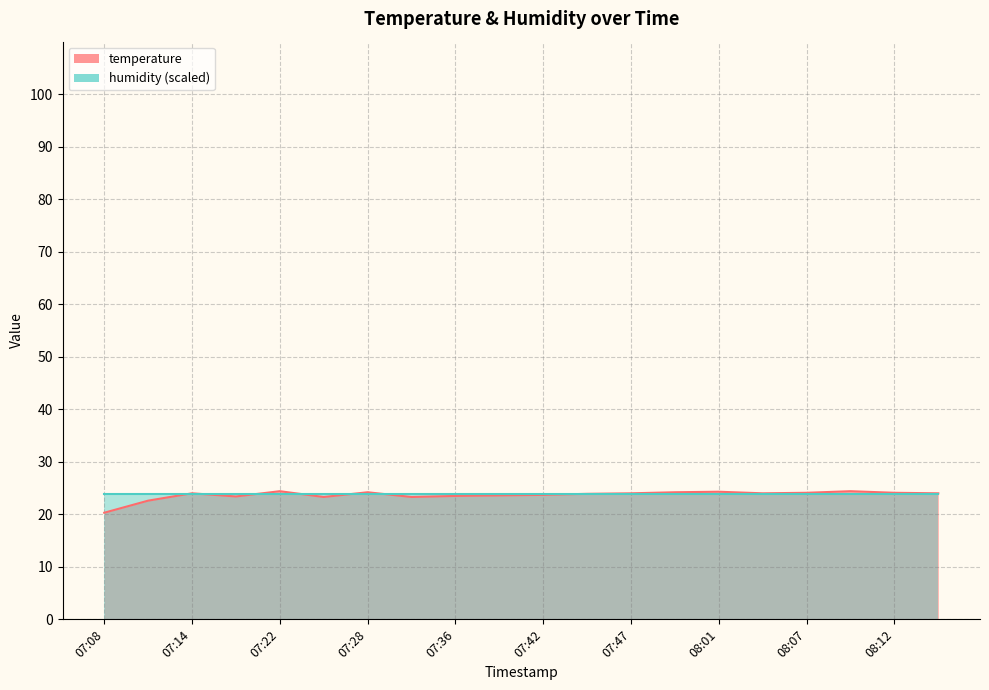

At which category does the data reach its first local valley?

07:16